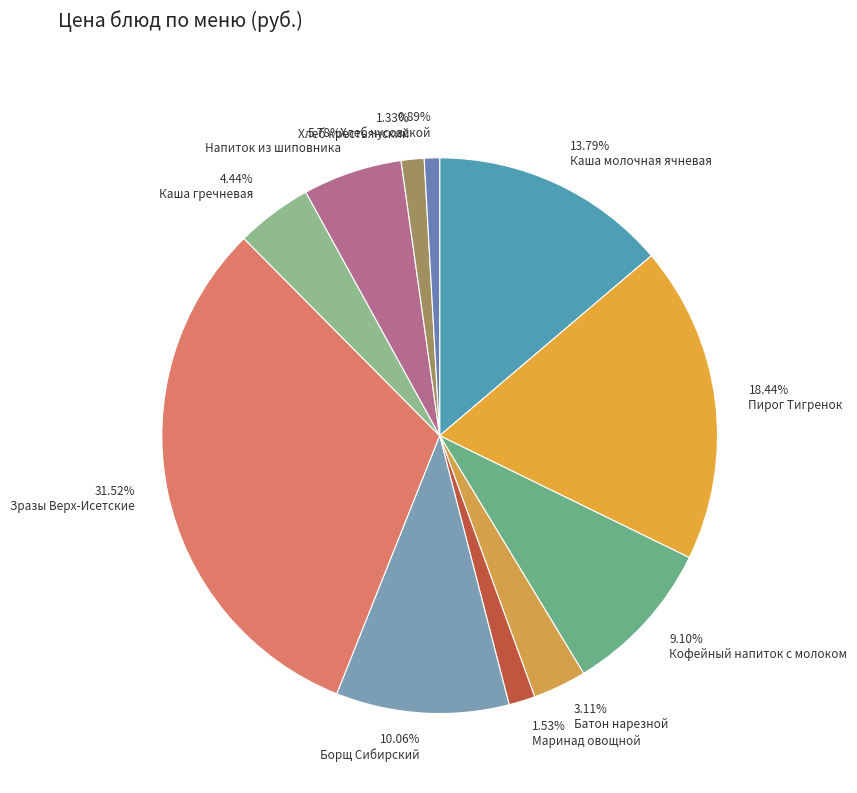

Is there any slice that represents more than half of the pie?

No